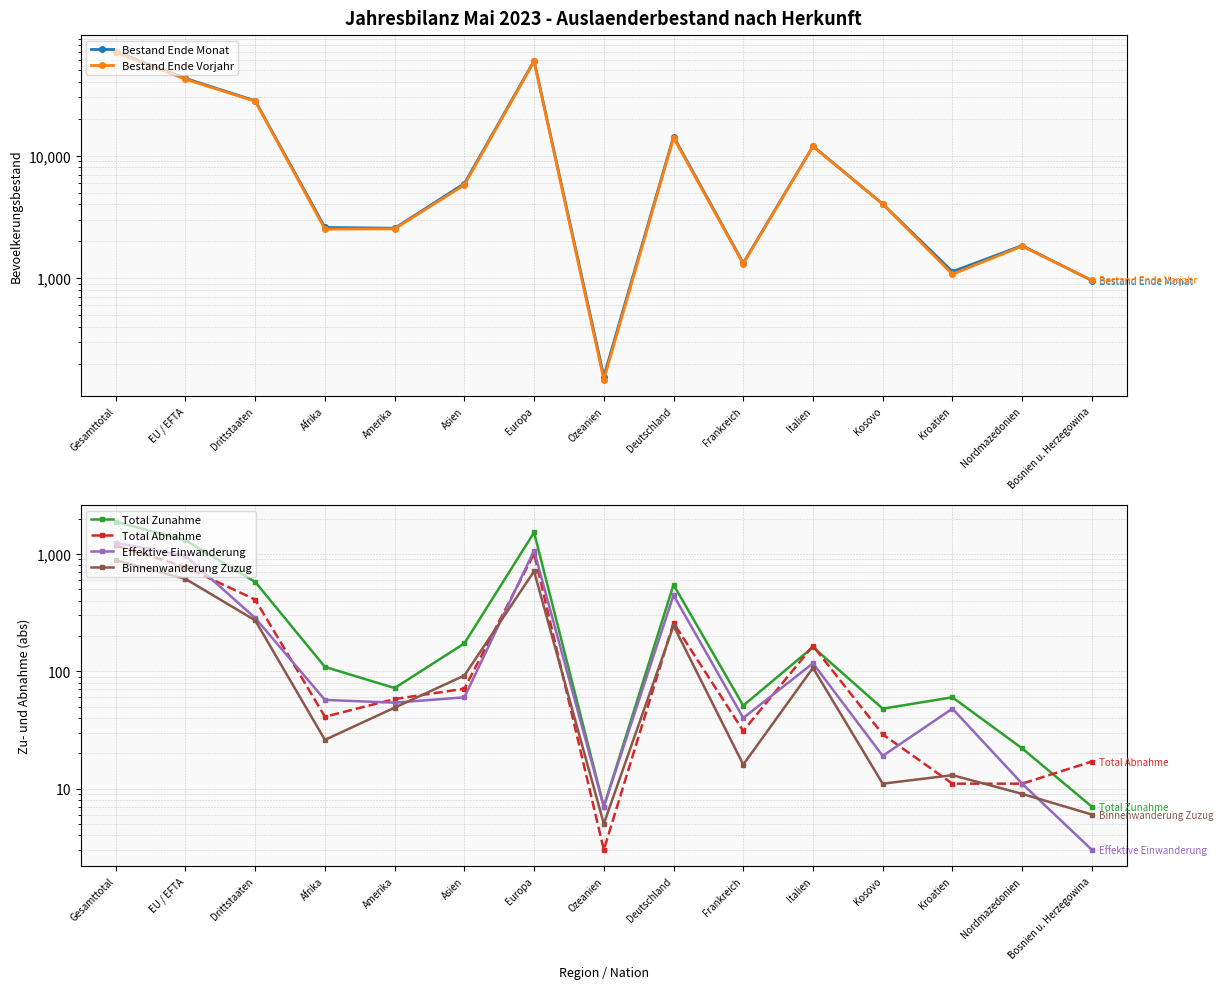

What is the approximate value of Total Abnahme at Kosovo, to the nearest 50?

50